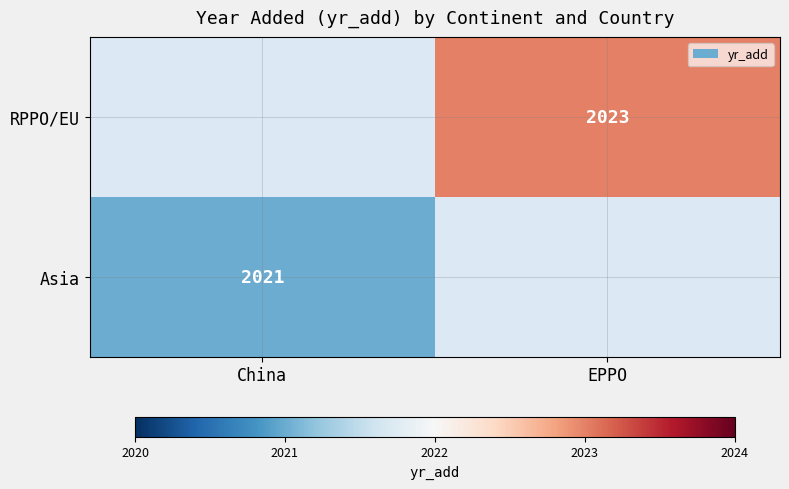

The value of RPPO/EU at EPPO is 2023. True or false?

True